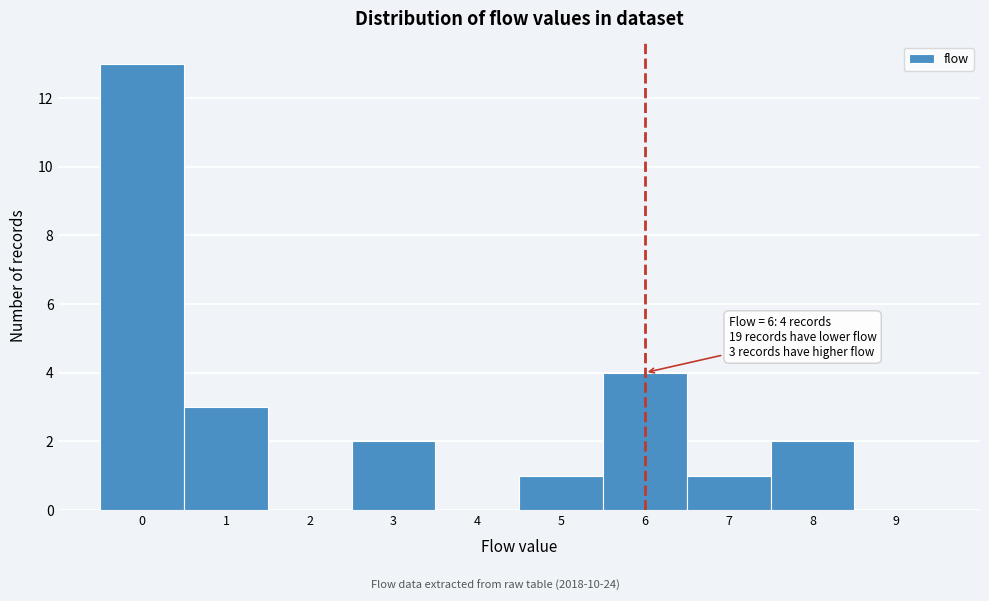

Reading left to right, what are all the values shown in this chart?

0=13	1=3	2=0	3=2	4=0	5=1	6=4	7=1	8=2	9=0